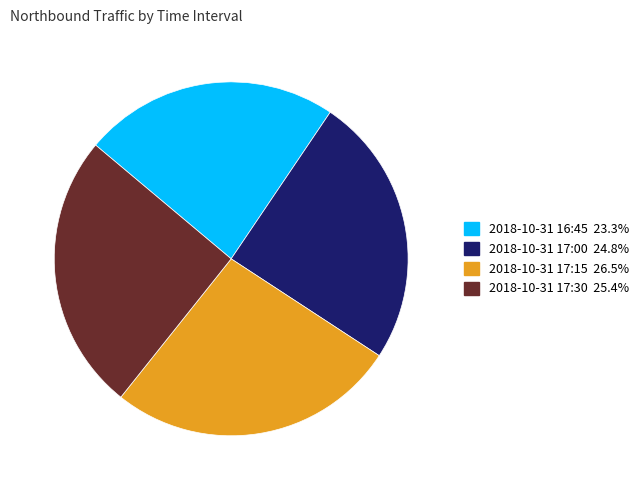

Do 2018-10-31 16:45 and 2018-10-31 17:00 together represent more than half of the pie?

No